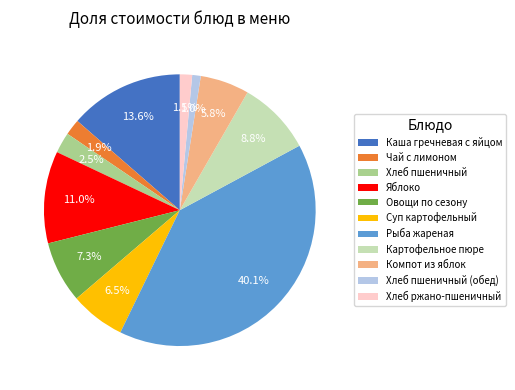

What is the largest slice in the pie chart?

Рыба жареная